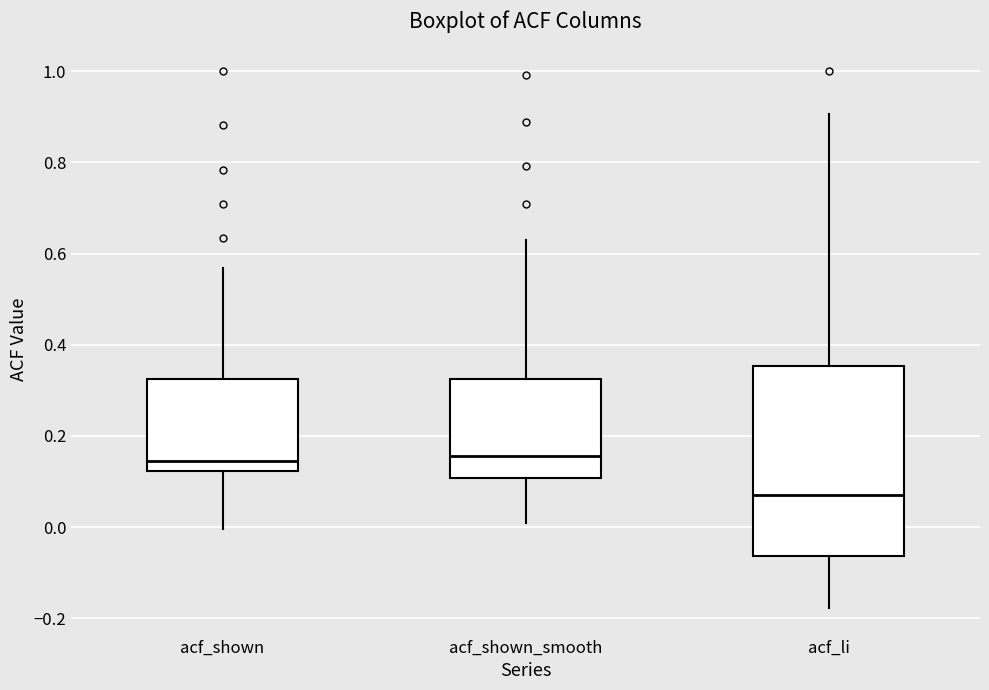

Reading left to right, transcribe this box plot: for each box, give where its median line is, the range the box spans, and where its two whiskers end, as read against the y-axis. The values are not printed on the chart, so give them approximately, as read against the axis.

acf_shown: median 0.14, box 0.12 to 0.32, whiskers 0.00 to 0.56
acf_shown_smooth: median 0.16, box 0.10 to 0.32, whiskers 0.00 to 0.64
acf_li: median 0.08, box -0.06 to 0.36, whiskers -0.18 to 0.90